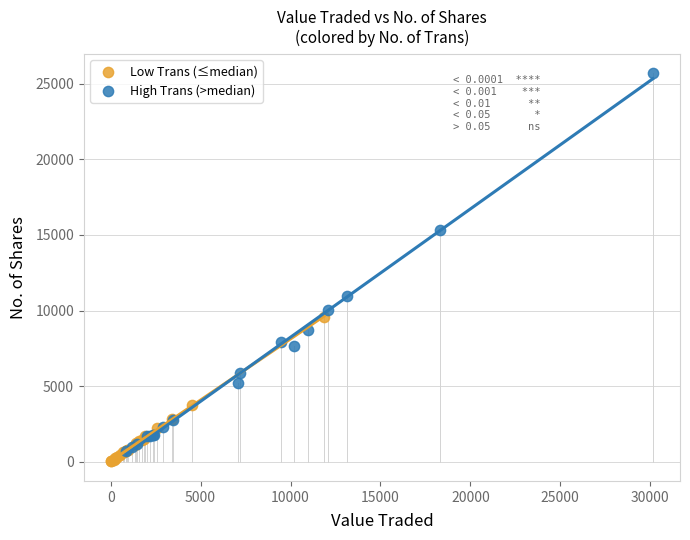

Which series reaches the maximum Y coordinate?

High Trans (>median)